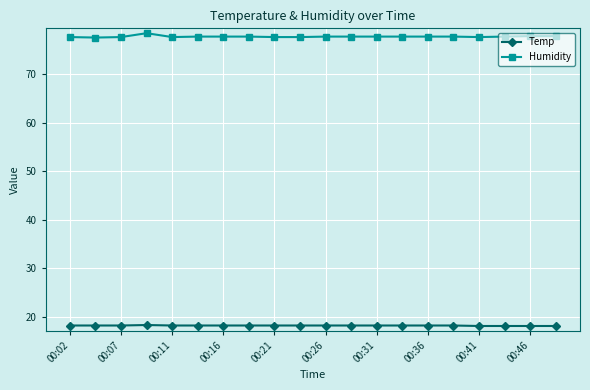

Which series has the widest spread of values?

Humidity